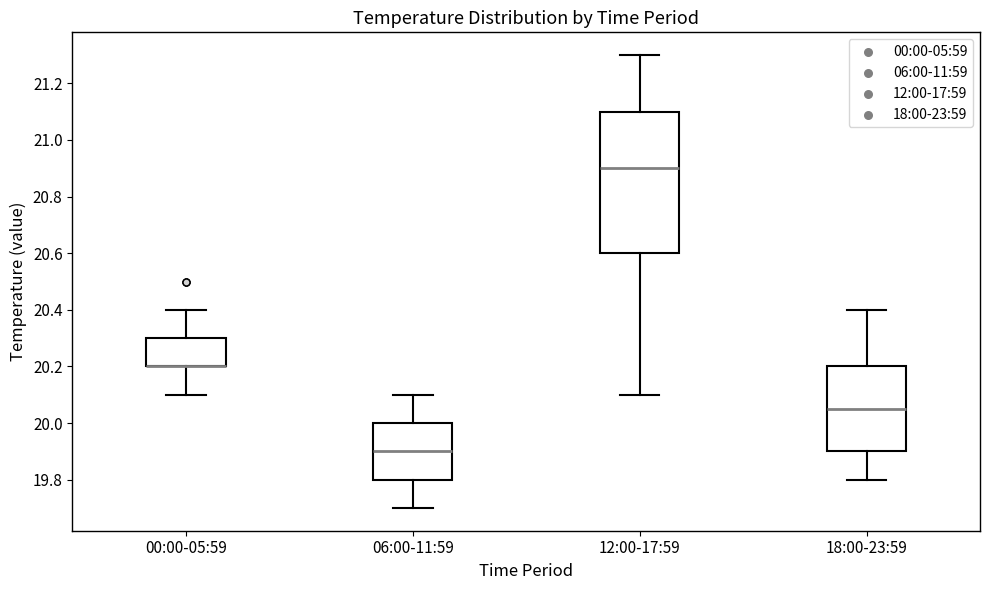

Where is the upper edge of the box for 18:00-23:59 on the y-axis? The values are not printed on the chart, so give them approximately, as read against the axis.

20.20